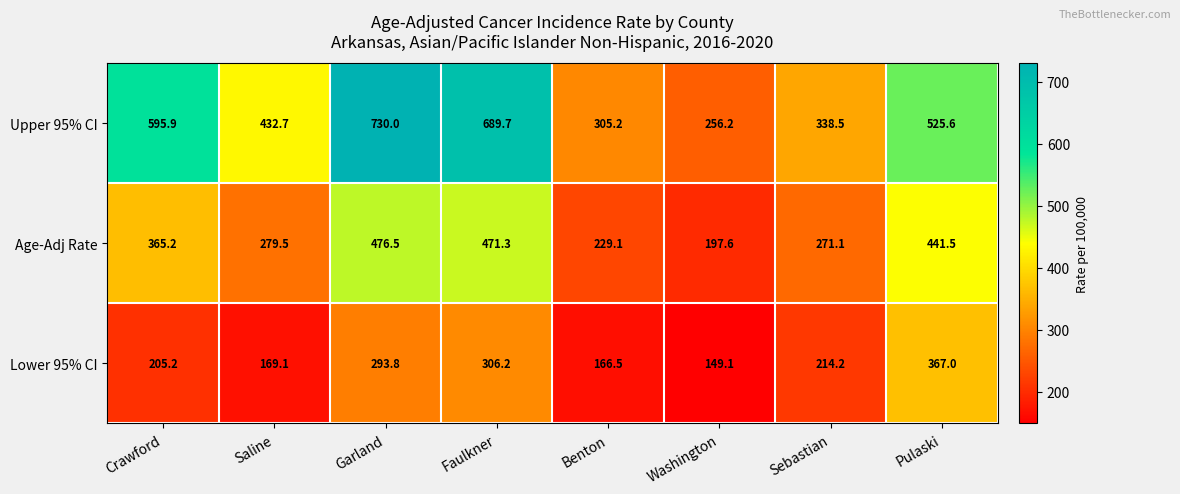

What is the smallest value displayed?

149.1